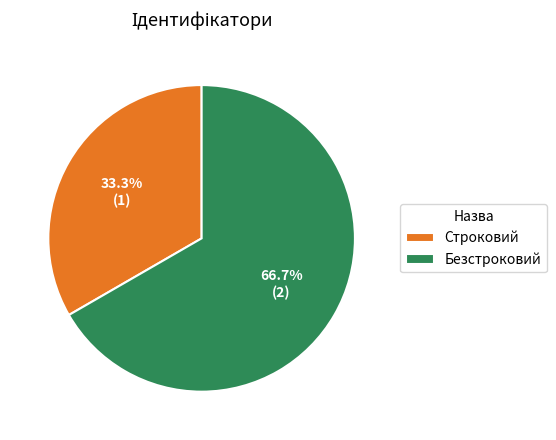

To the nearest percent, what is the difference between the Безстроковий and Строковий slice percentages?

33%